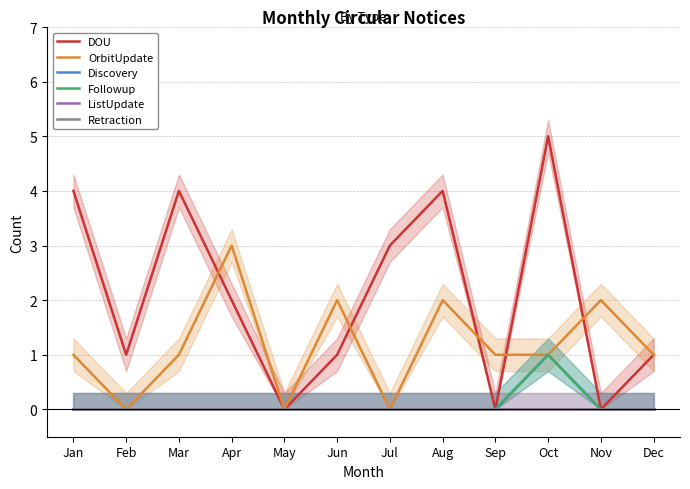

What is the value of the Discovery point at the 10th from the left?

1